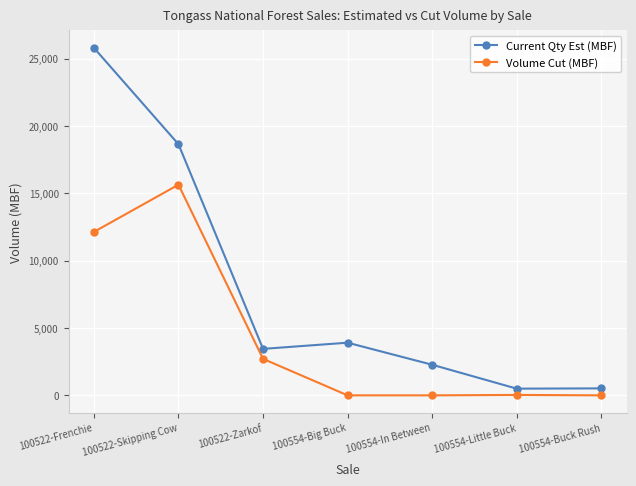

What is the sum of all Volume Cut (MBF) values?

30526.7